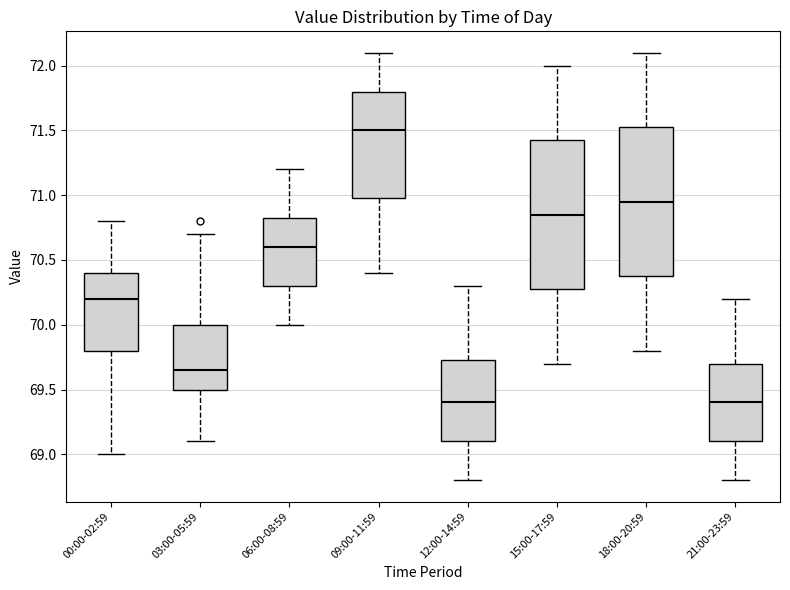

Which box has the highest median line?

09:00-11:59